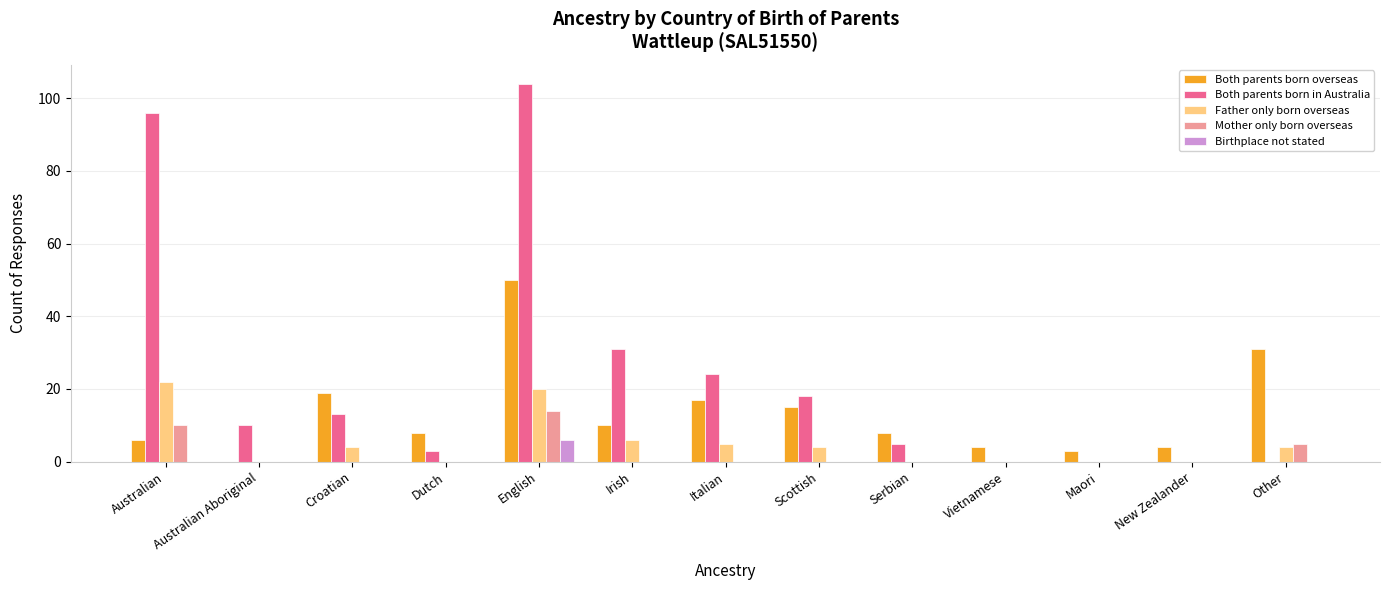

What is the maximum value for Both parents born overseas?

50